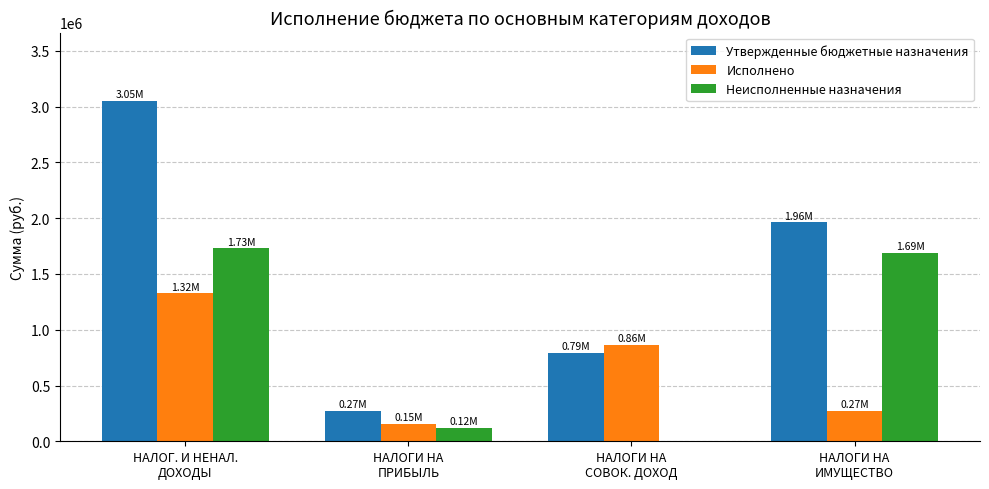

What is the maximum value shown in the chart?

3053300.0